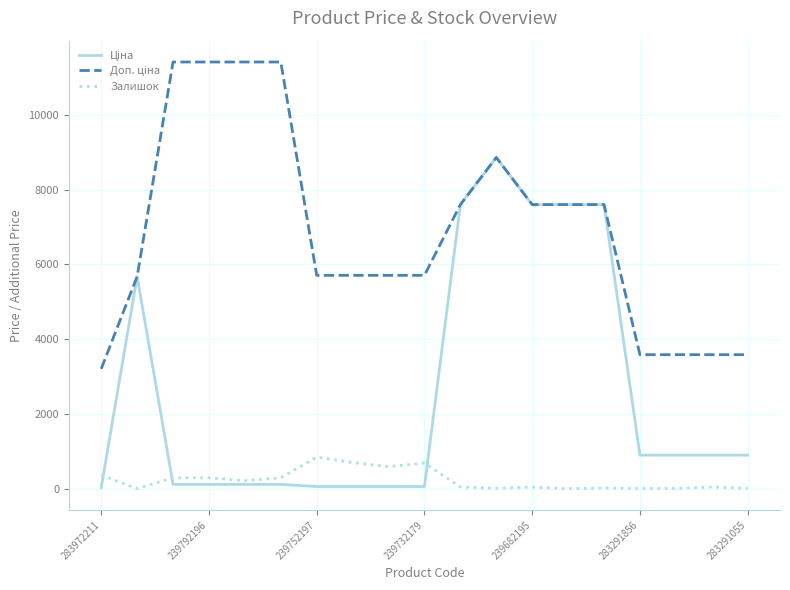

What is the greatest value displayed?

11410.0